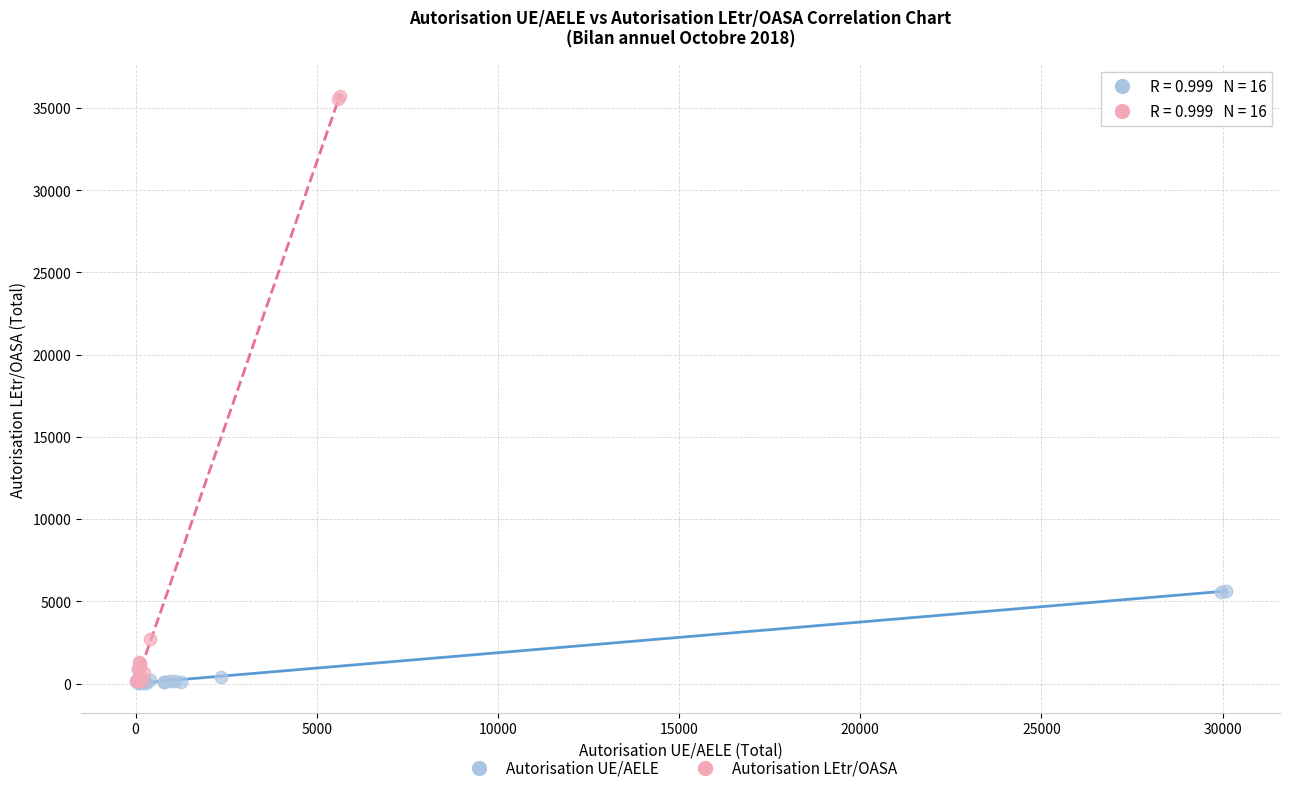

Which series has the widest spread of Y values?

Autorisation LEtr/OASA